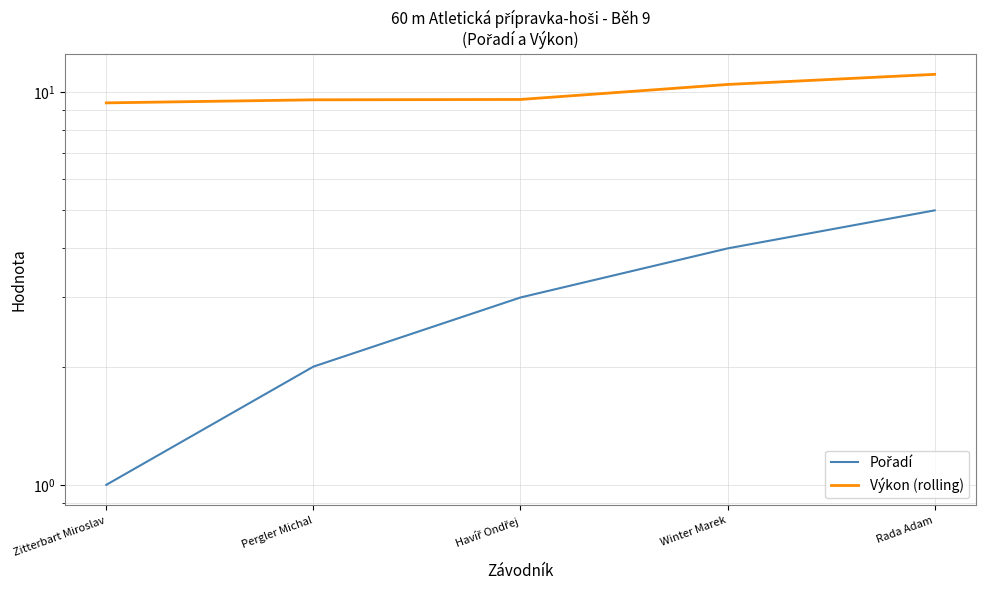

Which series has the largest range (max minus min)?

Pořadí